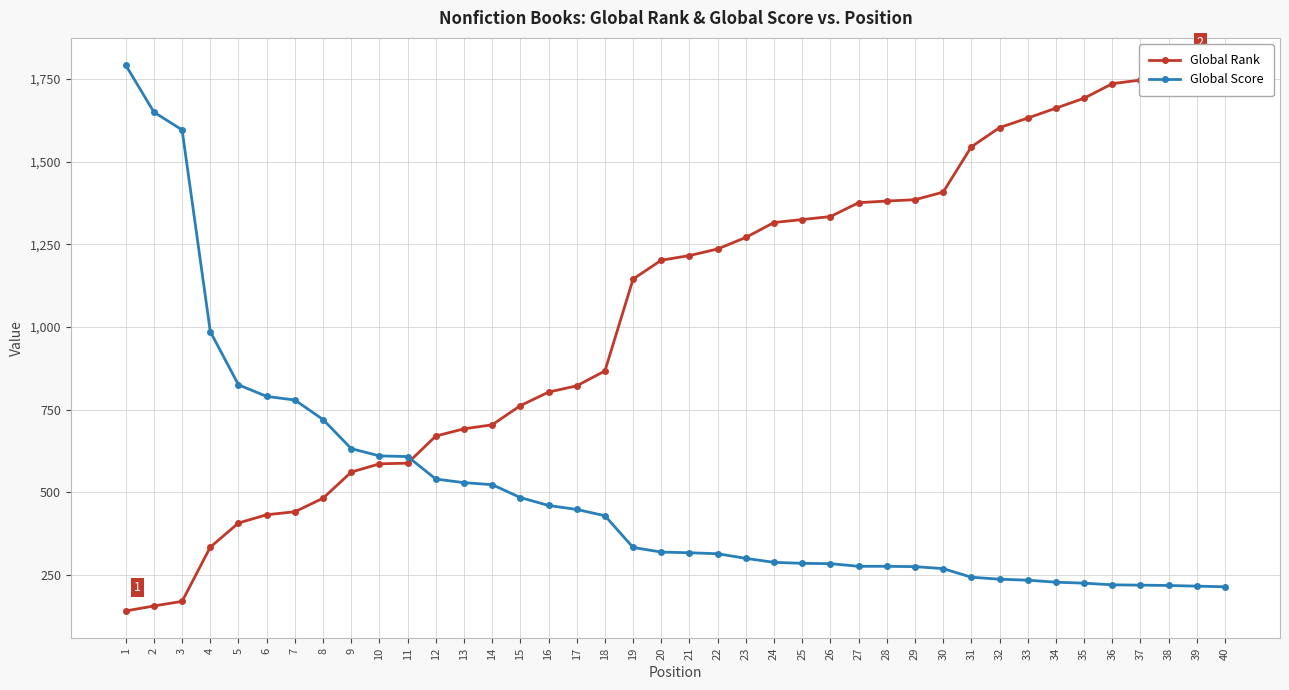

What is the maximum value for Global Score?

1792